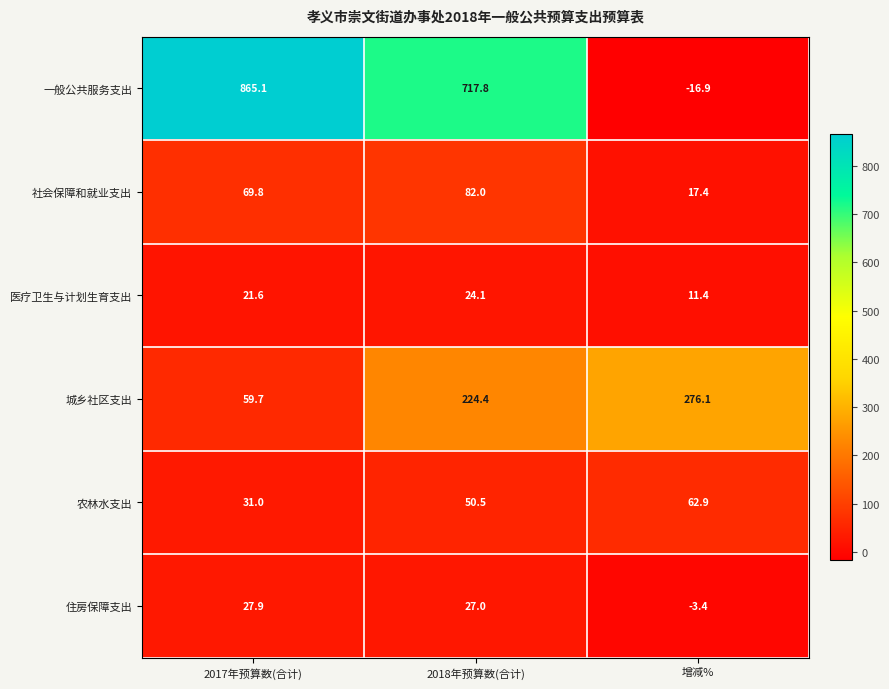

At which label is 农林水支出 closest to 46?

2018年预算数(合计)